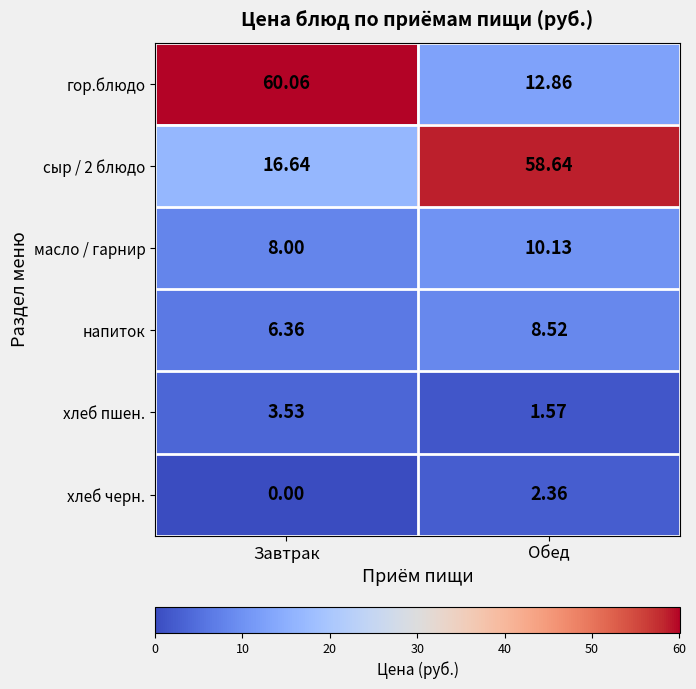

Rank the series by their maximum value, from highest to lowest.

гор.блюдо, сыр / 2 блюдо, масло / гарнир, напиток, хлеб пшен., хлеб черн.